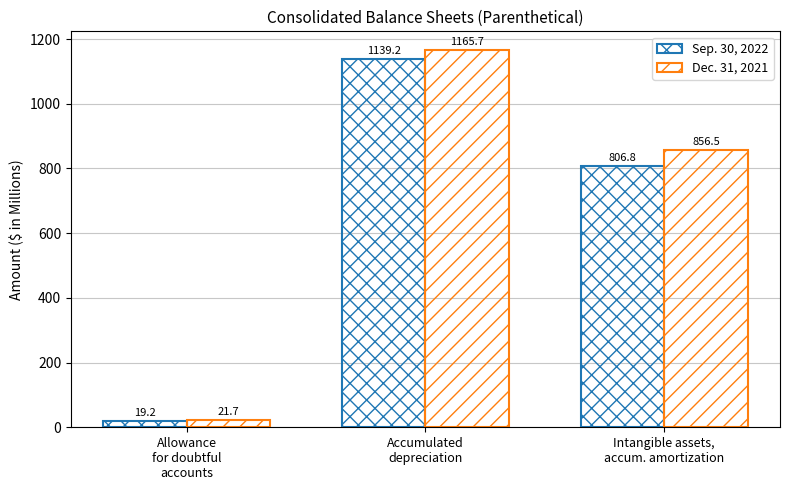

How many categories are shown in the chart?

3